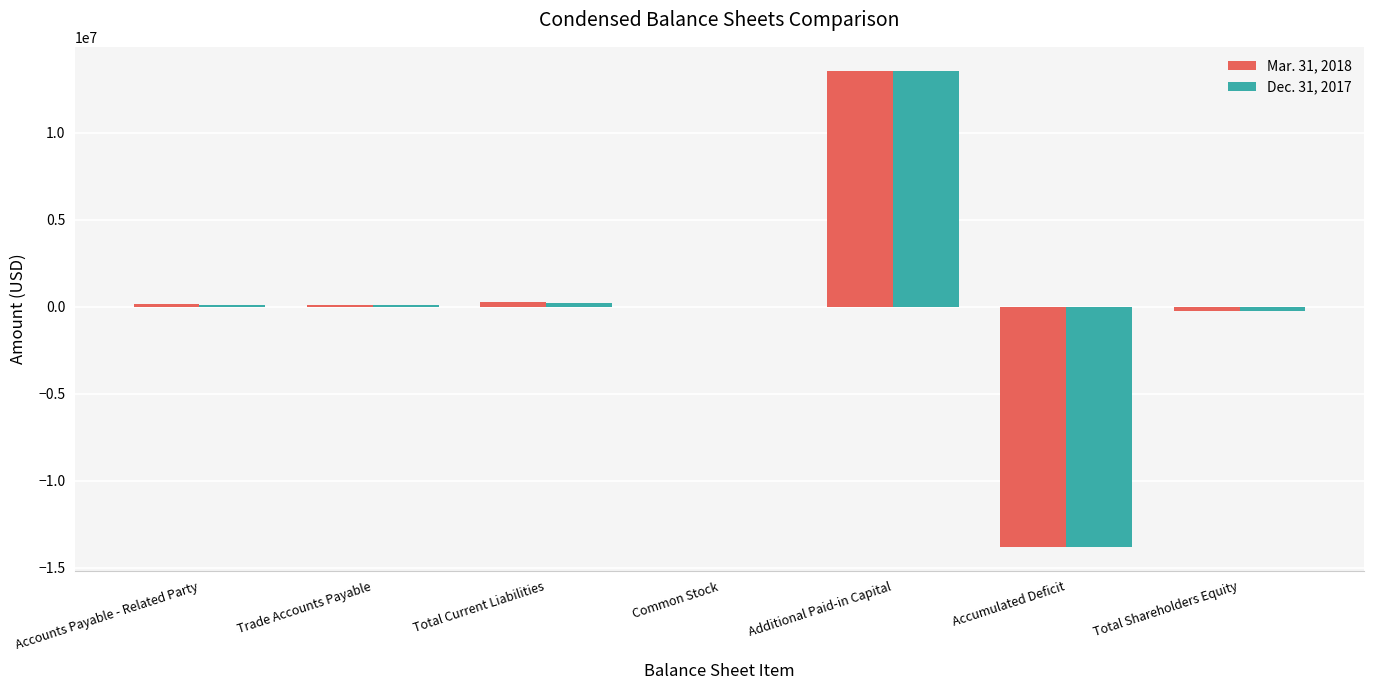

Where does the Mar. 31, 2018 series first go above 109499?

Accounts Payable - Related Party